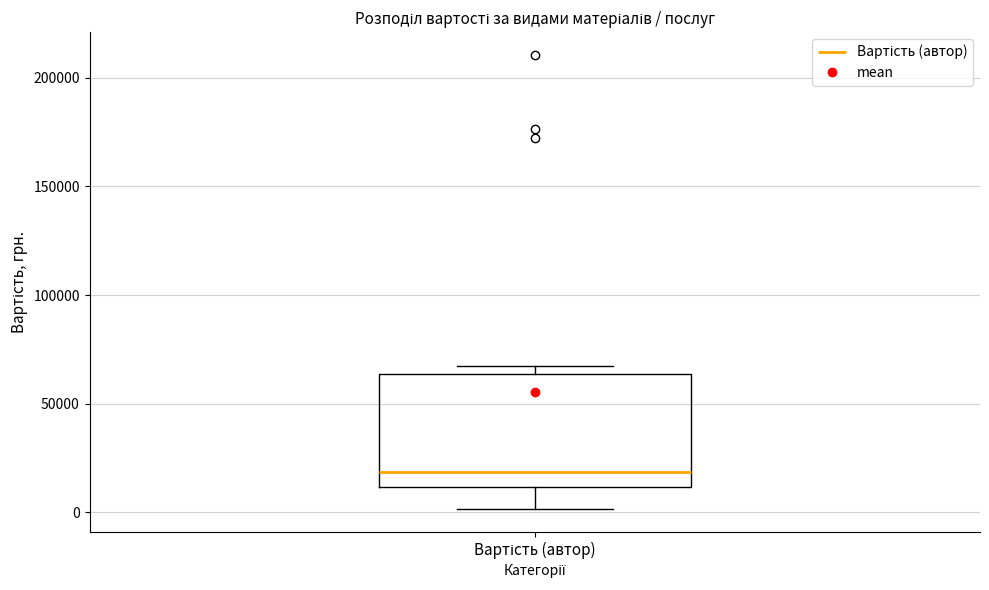

Where is the upper edge of the box for Вартість (автор) on the y-axis? The values are not printed on the chart, so give them approximately, as read against the axis.

65000